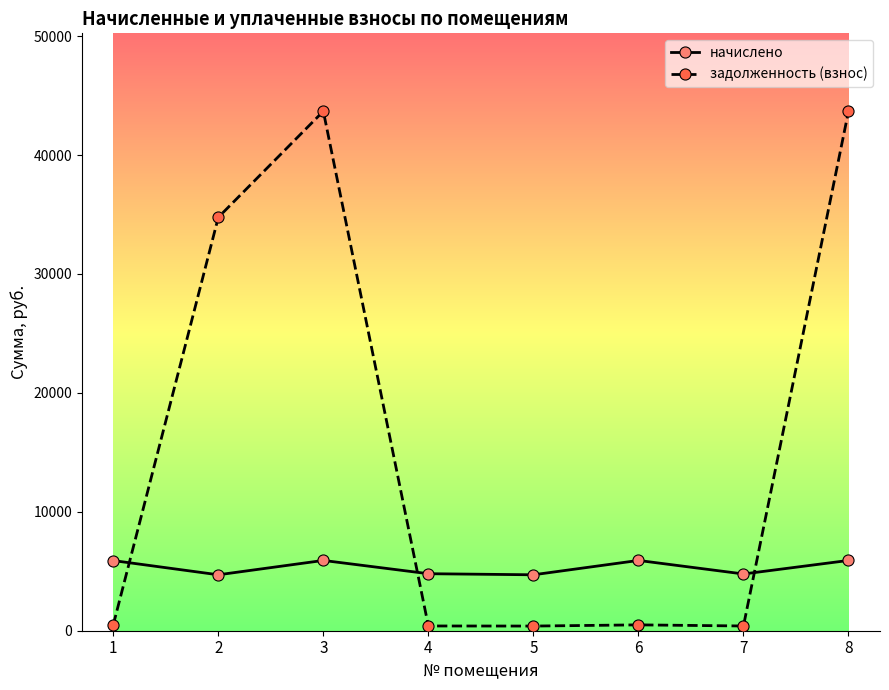

Which series has the largest range (max minus min)?

задолженность (взнос)